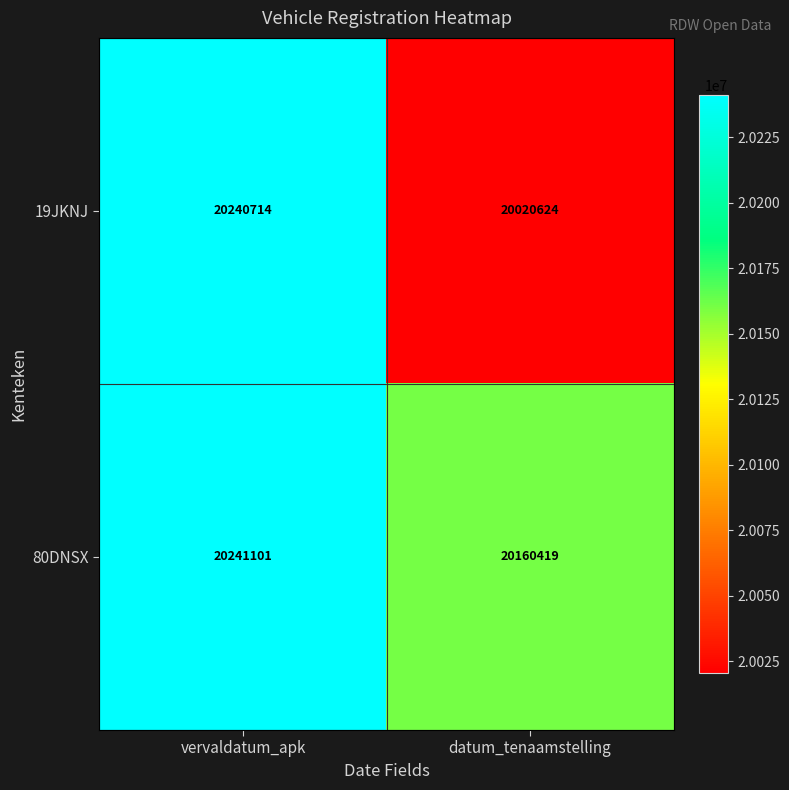

What is the difference between the 80DNSX values at vervaldatum_apk and datum_tenaamstelling?

80682